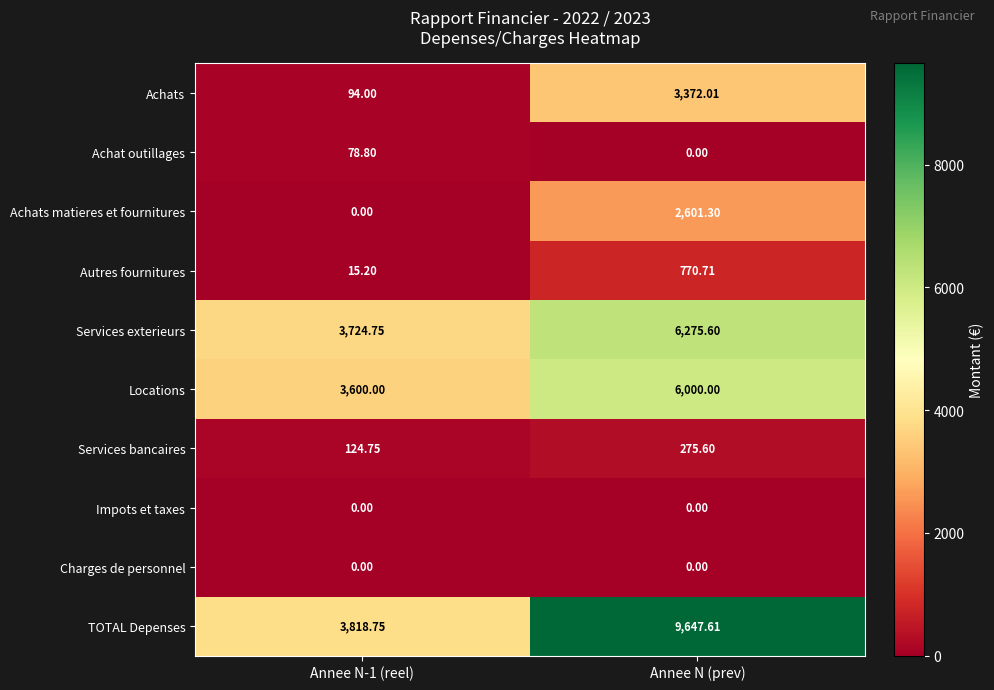

What is the total value across all series at Annee N (prev)?

28942.8